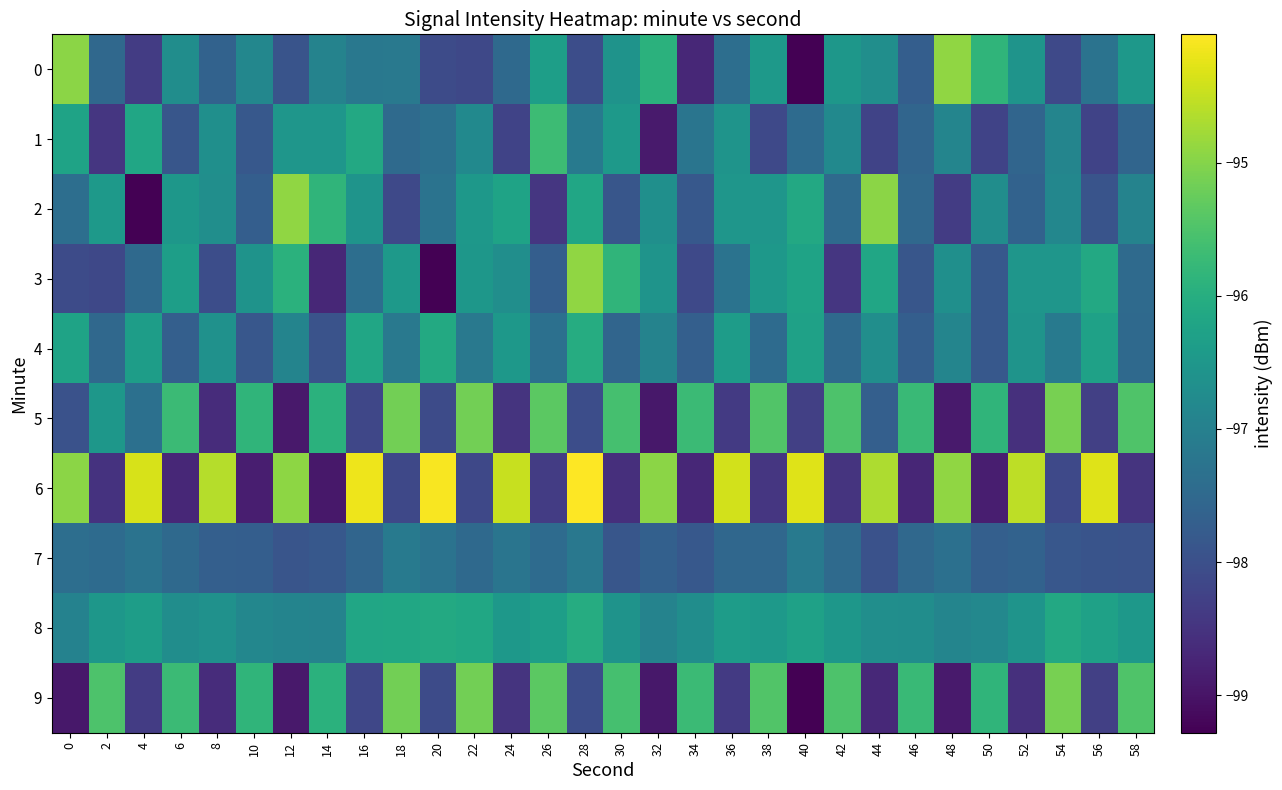

Rank the series at 10 from lowest to highest value.

6, 4, 1, 2, 7, 0, 8, 3, 5, 9